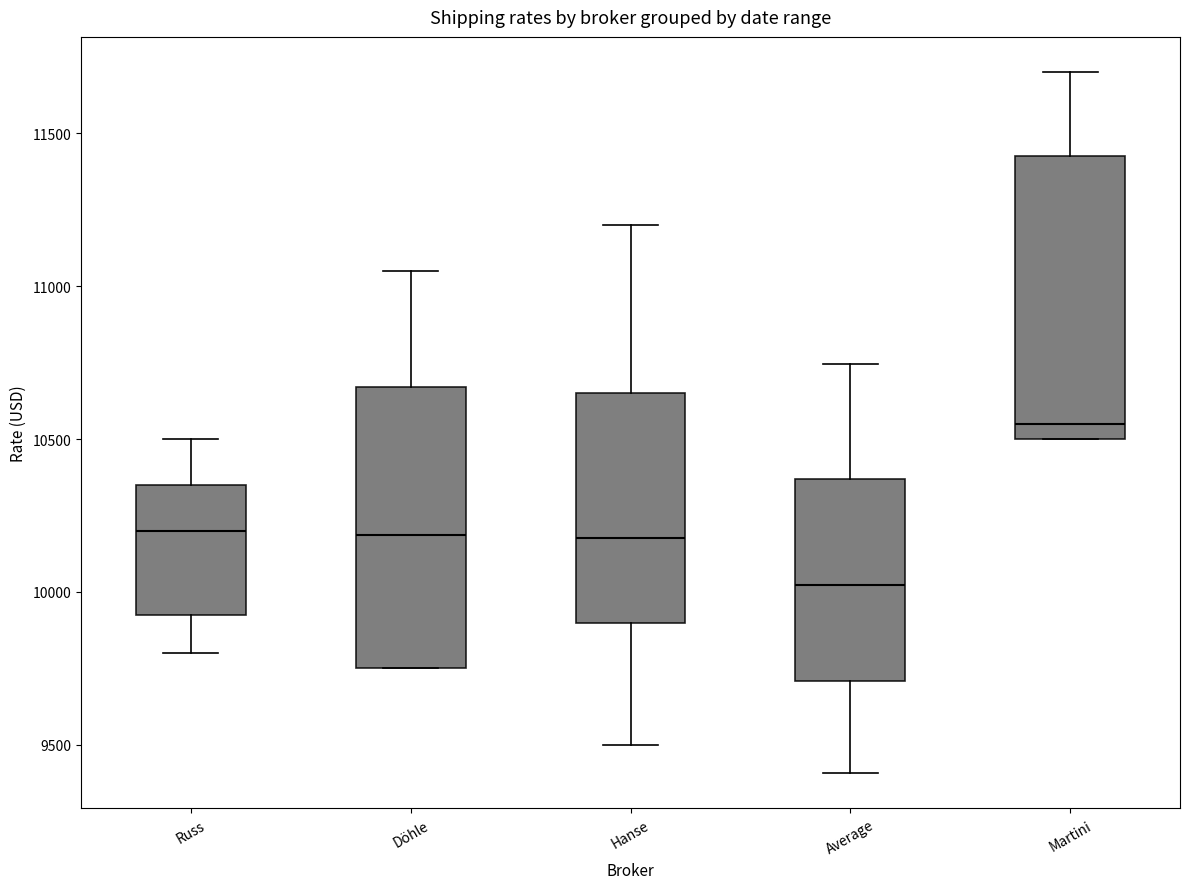

Reading left to right, transcribe this box plot: for each box, give where its median line is, the range the box spans, and where its two whiskers end, as read against the y-axis. The values are not printed on the chart, so give them approximately, as read against the axis.

Russ: median 10200, box 9950 to 10350, whiskers 9800 to 10500
Döhle: median 10200, box 9750 to 10650, whiskers 9750 to 11050
Hanse: median 10200, box 9900 to 10650, whiskers 9500 to 11200
Average: median 10000, box 9700 to 10350, whiskers 9400 to 10750
Martini: median 10550, box 10500 to 11450, whiskers 10500 to 11700